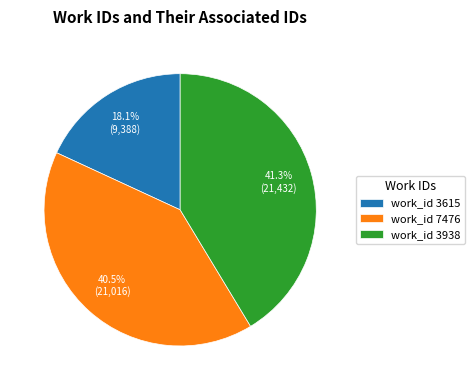

What is the total percentage of work_id 7476 and work_id 3938?

81.9%